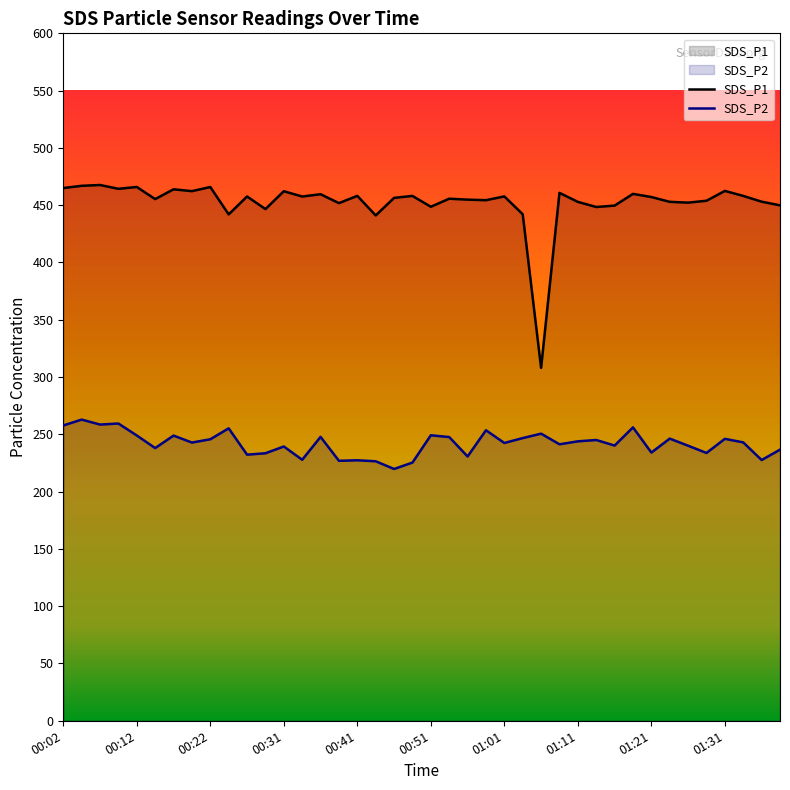

What is the label of the 25th point from the left?

01:01